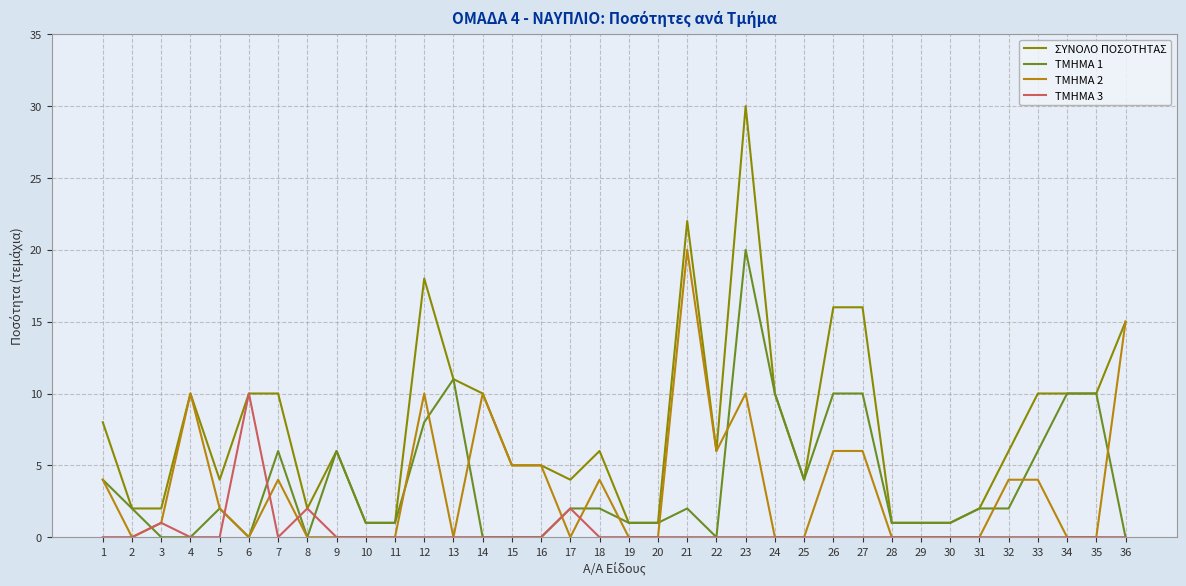

Reading right to left, what are all the values shown in this chart?

ΣΥΝΟΛΟ ΠΟΣΟΤΗΤΑΣ: 36=15	35=10	34=10	33=10	32=6	31=2	30=1	29=1	28=1	27=16	26=16	25=4	24=10	23=30	22=6	21=22	20=1	19=1	18=6	17=4	16=5	15=5	14=10	13=11	12=18	11=1	10=1	9=6	8=2	7=10	6=10	5=4	4=10	3=2	2=2	1=8
ΤΜΗΜΑ 1: 36=0	35=10	34=10	33=6	32=2	31=2	30=1	29=1	28=1	27=10	26=10	25=4	24=10	23=20	22=0	21=2	20=1	19=1	18=2	17=2	16=0	15=0	14=0	13=11	12=8	11=1	10=1	9=6	8=0	7=6	6=0	5=2	4=0	3=0	2=2	1=4
ΤΜΗΜΑ 2: 36=15	35=0	34=0	33=4	32=4	31=0	30=0	29=0	28=0	27=6	26=6	25=0	24=0	23=10	22=6	21=20	20=0	19=0	18=4	17=0	16=5	15=5	14=10	13=0	12=10	11=0	10=0	9=0	8=0	7=4	6=0	5=2	4=10	3=1	2=0	1=4
ΤΜΗΜΑ 3: 36=0	35=0	34=0	33=0	32=0	31=0	30=0	29=0	28=0	27=0	26=0	25=0	24=0	23=0	22=0	21=0	20=0	19=0	18=0	17=2	16=0	15=0	14=0	13=0	12=0	11=0	10=0	9=0	8=2	7=0	6=10	5=0	4=0	3=1	2=0	1=0